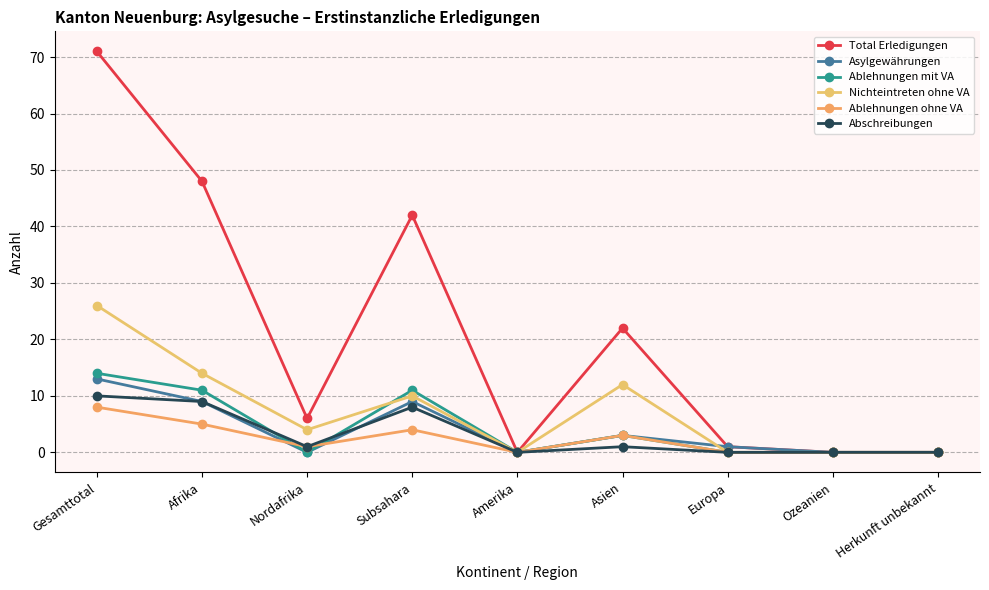

What is the difference between the maximum and minimum values in the Ablehnungen ohne VA series?

8